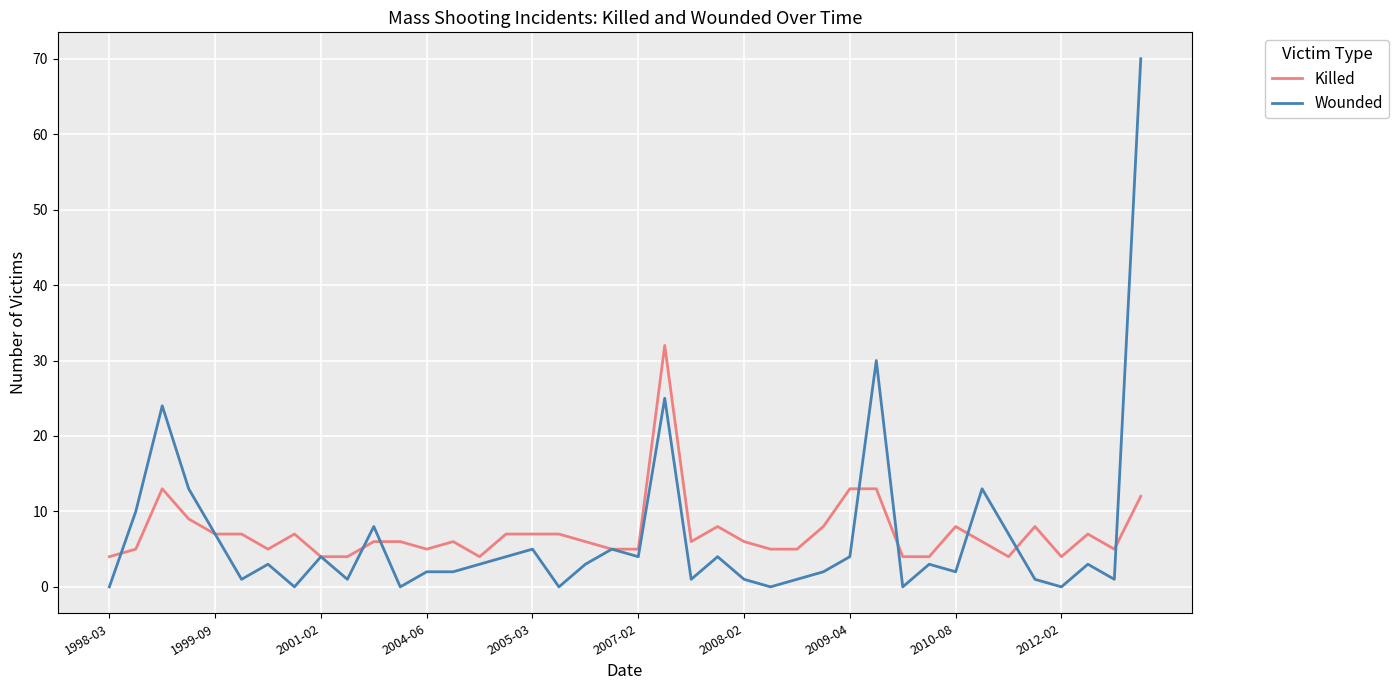

Which series has the largest range (max minus min)?

Wounded